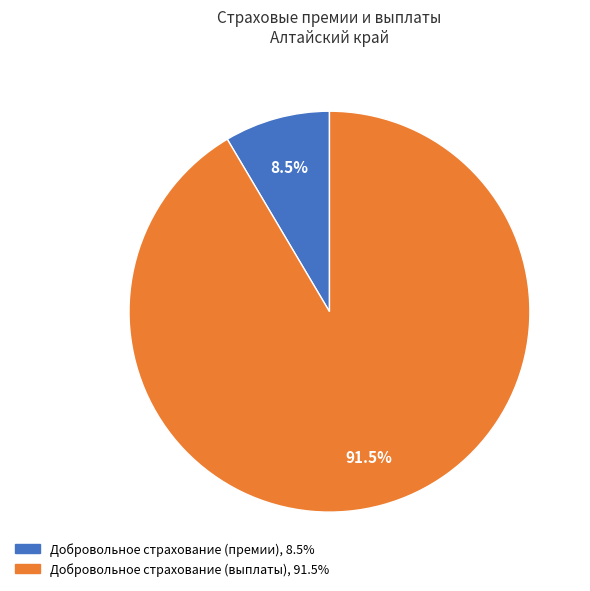

Between Добровольное страхование (выплаты) and Добровольное страхование (премии), which is larger?

Добровольное страхование (выплаты)